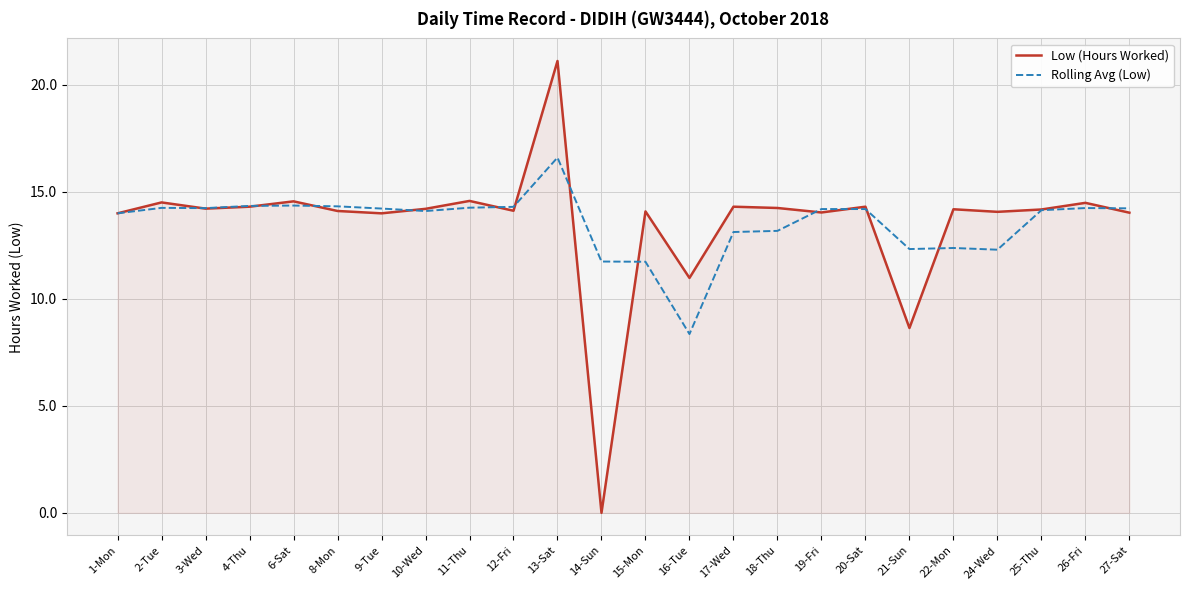

True or false: Low (Hours Worked) has a value of 21.8 at 27-Sat.

False